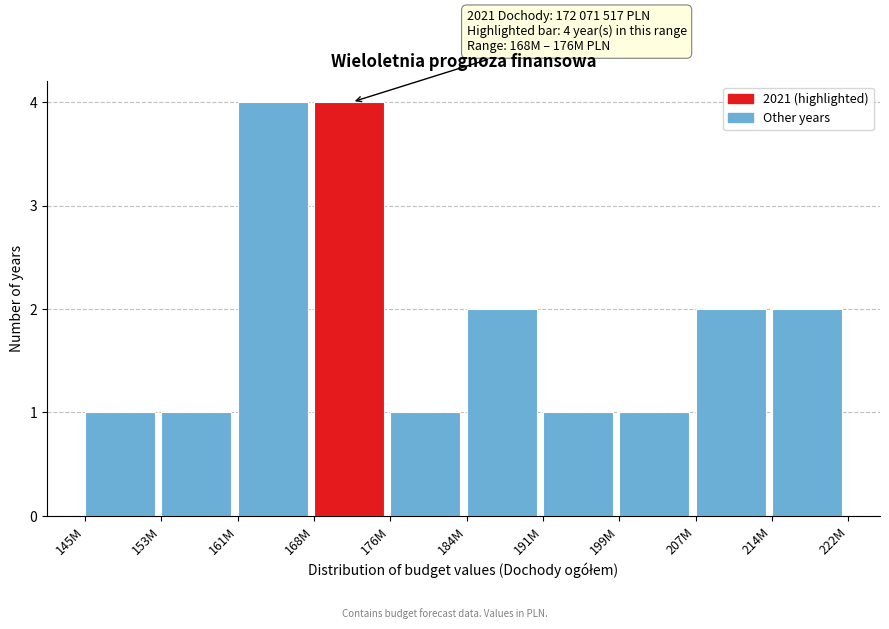

Reading right to left, extract all data points from this chart.

2	2	1	1	2	1	4	4	1	1